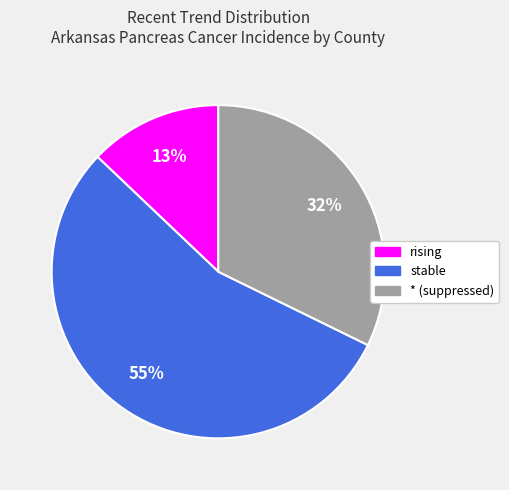

Which slice is the smallest?

rising